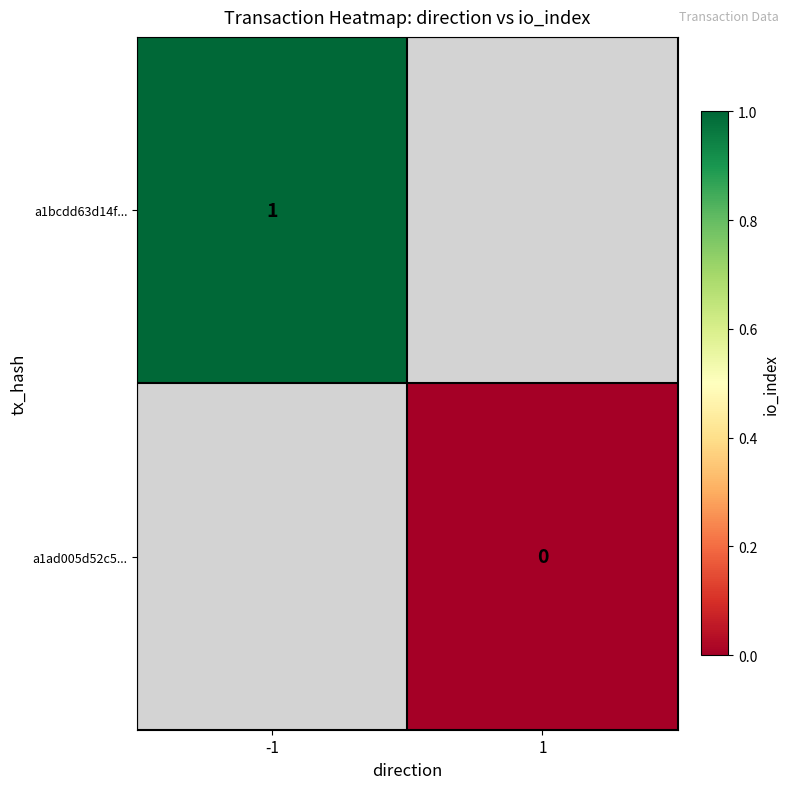

Is it true that a1bcdd63d14f... equals 1 at -1?

True